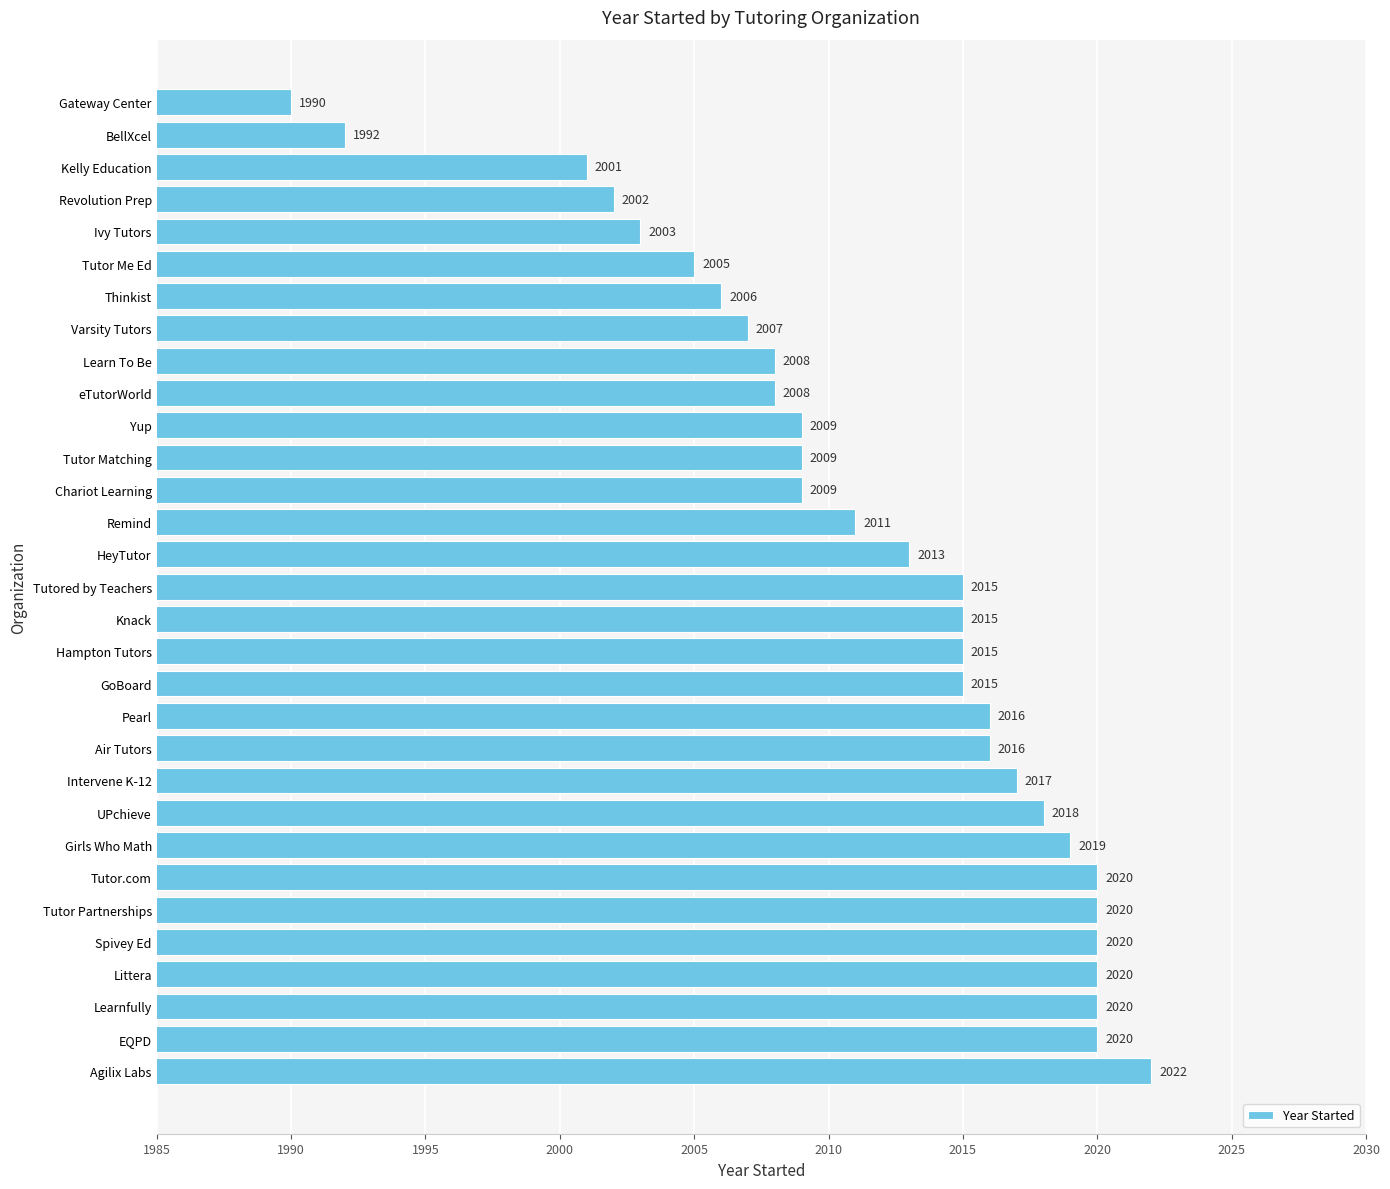

The chart shows a value of 3266 at Agilix Labs. True or false?

False